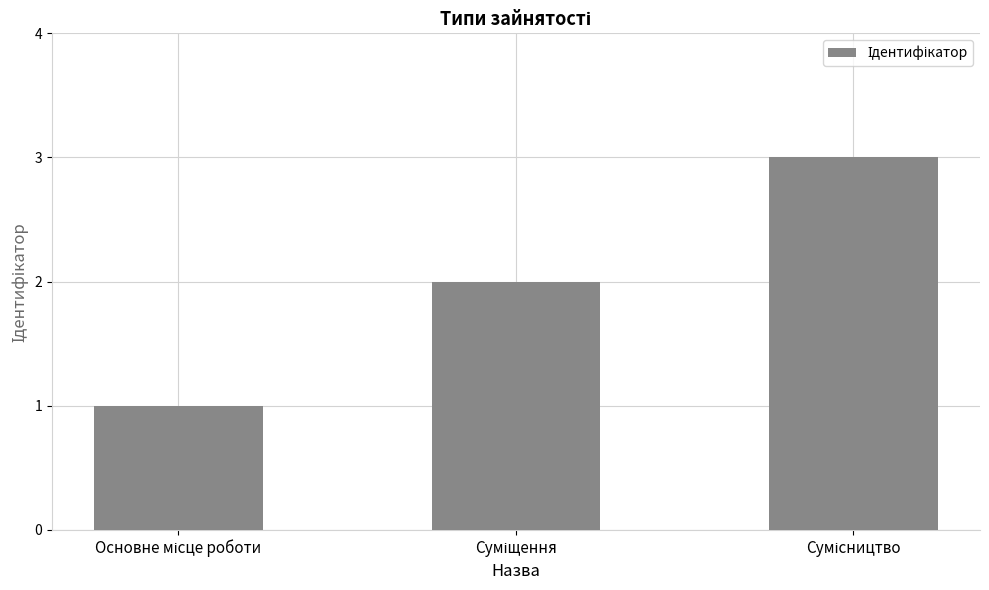

What is the minimum value shown in the chart?

1